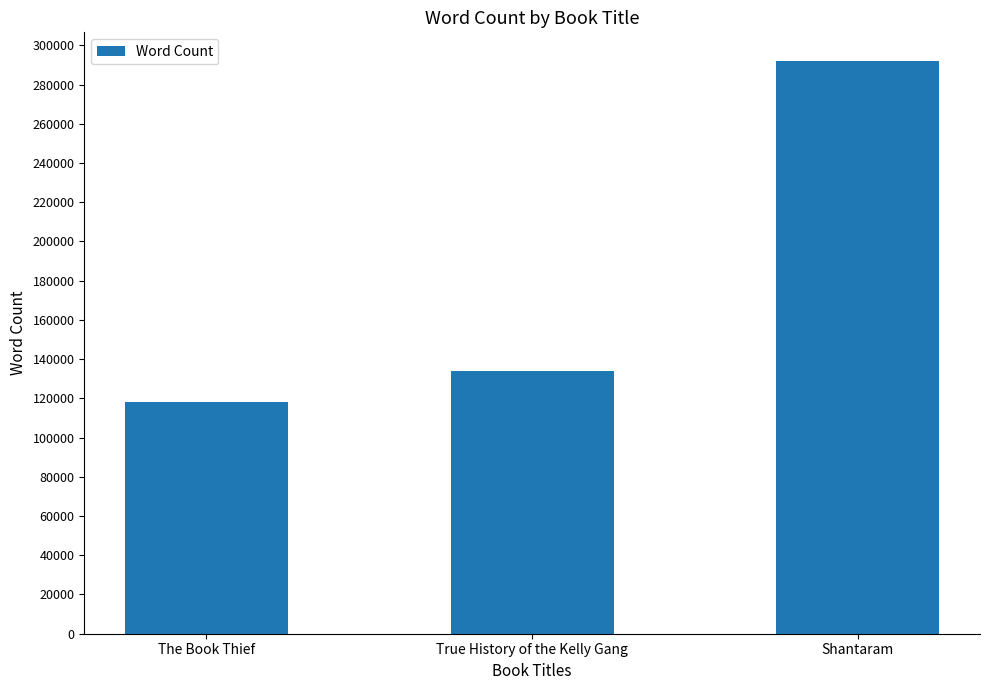

Which label corresponds to the smallest value in the chart?

The Book Thief